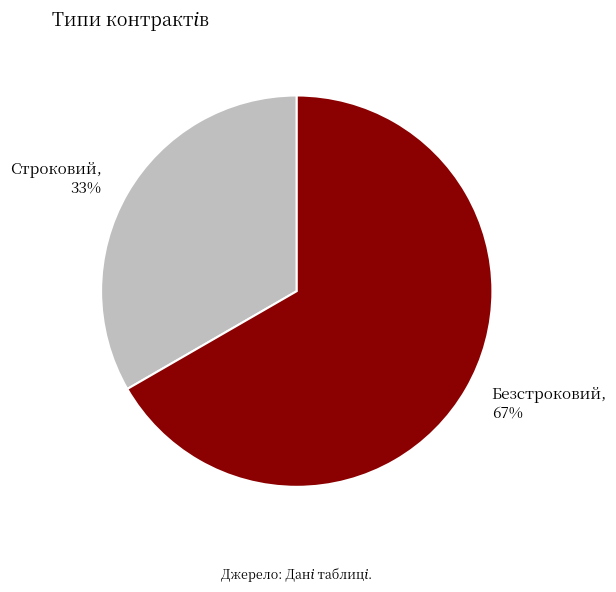

Is the sum of Безстроковий and Строковий greater than half?

Yes